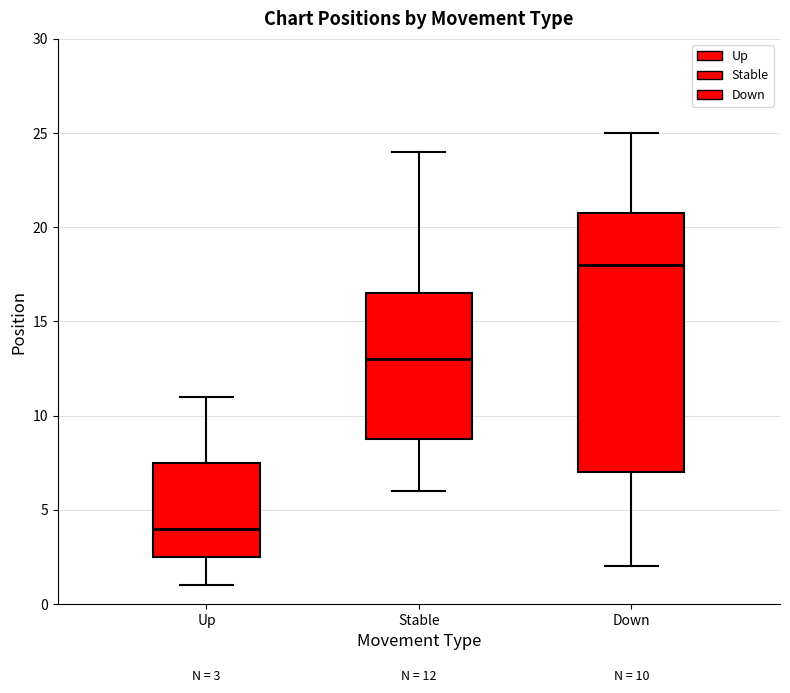

Which box has the highest median line?

Down